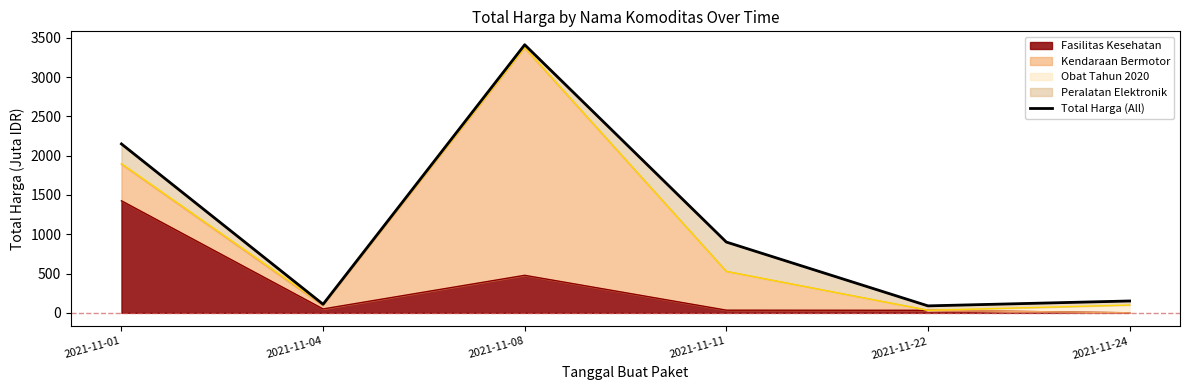

What is the average value?

1135.0